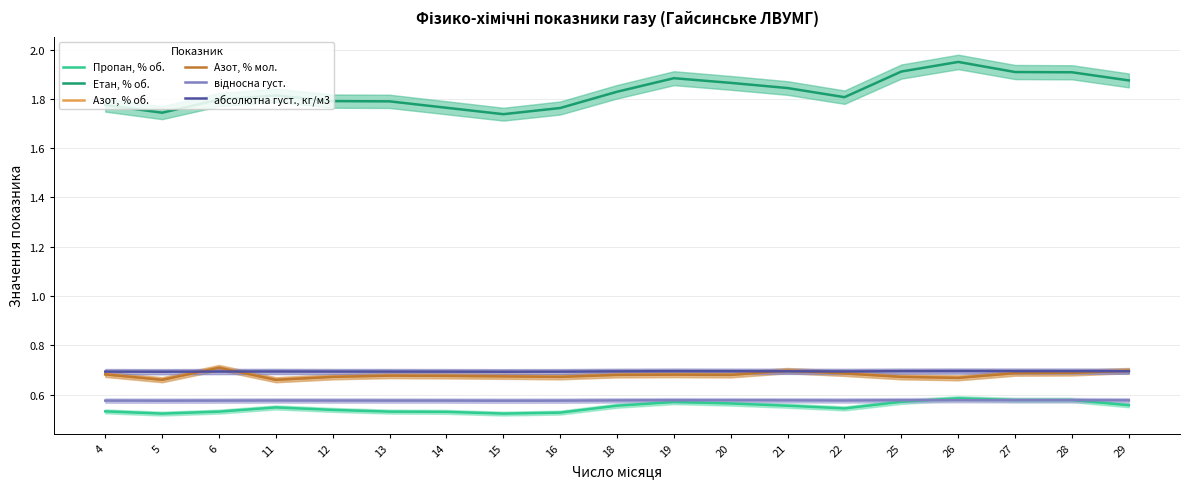

What is the difference between the maximum and minimum values in the Пропан, % об. series?

0.1